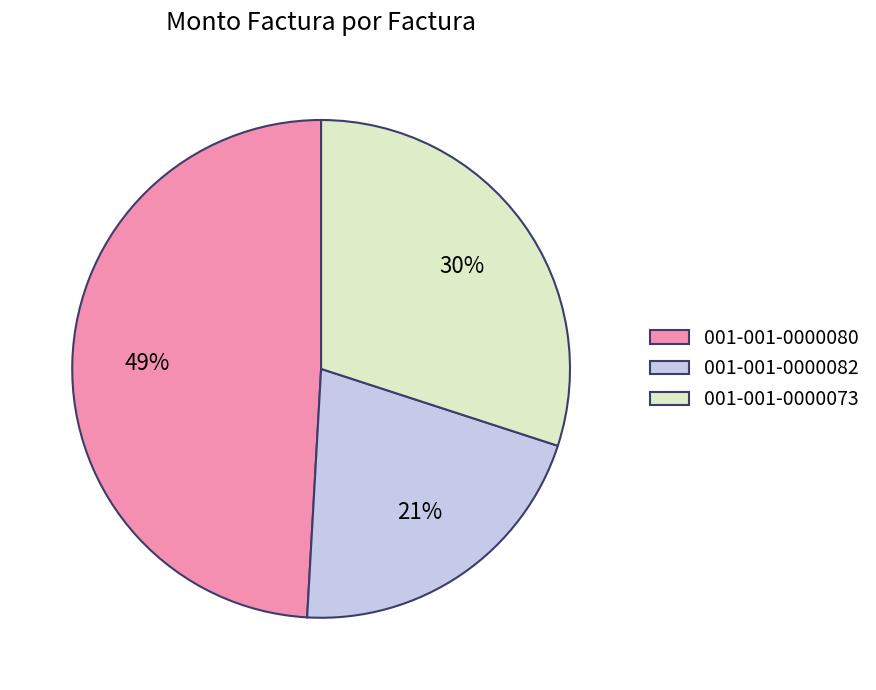

To the nearest percent, what is the difference between the 001-001-0000082 and 001-001-0000073 slice percentages?

9%